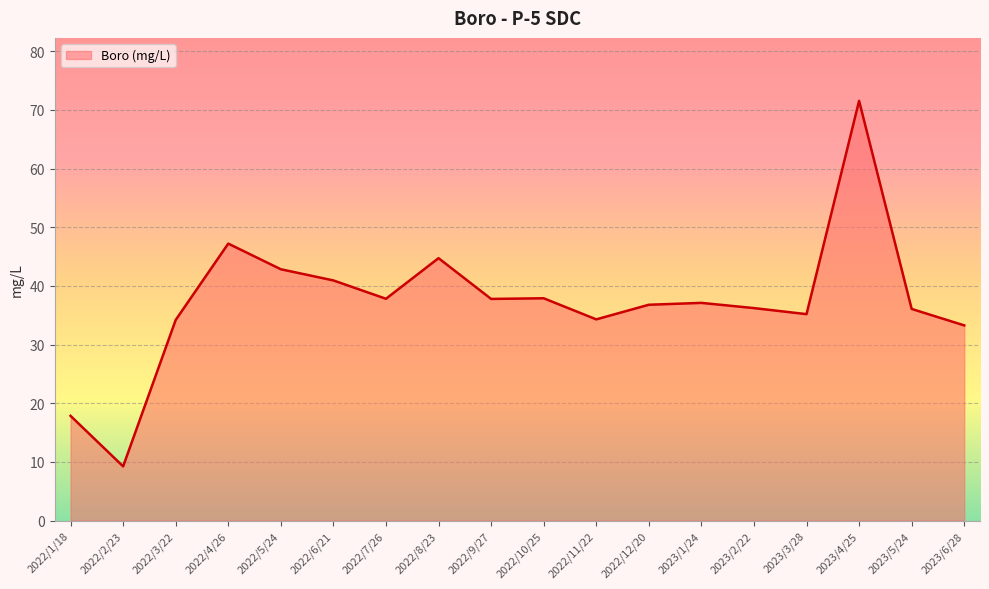

Count the number of categories in the chart.

18